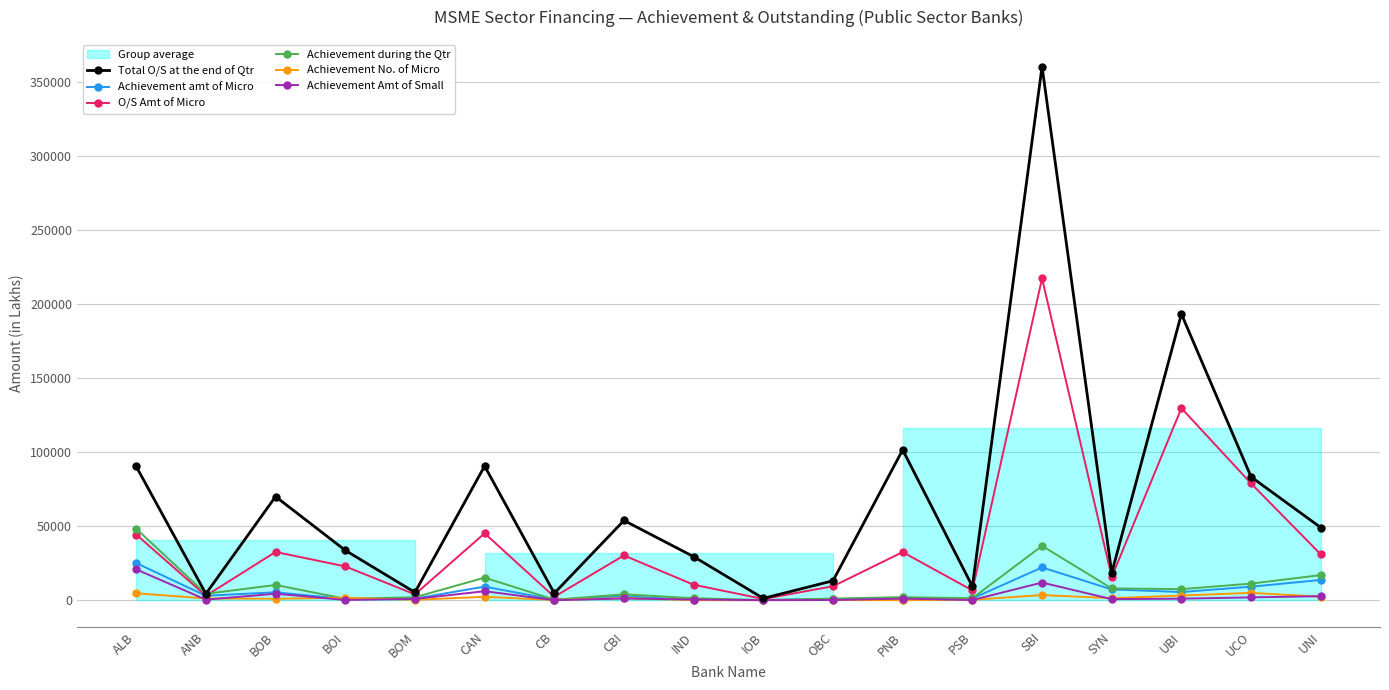

Reading left to right, transcribe all the data shown in this chart.

Total O/S at the end of Qtr: ALB=90329.2	ANB=4309.0	BOB=69987.6	BOI=33667.0	BOM=5270.7	CAN=90609.7	CB=4671.0	CBI=53847.1	IND=29400.9	IOB=1232.0	OBC=13113.4	PNB=101566.2	PSB=9333.7	SBI=360500.3	SYN=18459.0	UBI=193362.0	UCO=83284.0	UNI=49058.5
Achievement amt of Micro: ALB=25075.6	ANB=2975.6	BOB=5347.4	BOI=808.5	BOM=1097.0	CAN=9154.5	CB=322.2	CBI=2658.3	IND=138.8	IOB=41.5	OBC=887.8	PNB=75.4	PSB=1164.7	SBI=22113.2	SYN=7255.6	UBI=5514.0	UCO=9102.6	UNI=13645.9
O/S Amt of Micro: ALB=44363.0	ANB=2975.6	BOB=32570.1	BOI=22831.0	BOM=3908.3	CAN=45168.4	CB=2288.3	CBI=30217.9	IND=10442.4	IOB=789.0	OBC=9421.9	PNB=32488.7	PSB=6603.0	SBI=217392.9	SYN=15694.0	UBI=129723.0	UCO=78859.5	UNI=30929.7
Achievement during the Qtr: ALB=48268.8	ANB=4309.0	BOB=10268.3	BOI=949.5	BOM=1977.9	CAN=15214.0	CB=322.2	CBI=3950.5	IND=1308.3	IOB=80.5	OBC=1081.3	PNB=2058.8	PSB=1285.9	SBI=36670.1	SYN=7947.0	UBI=7470.0	UCO=11190.7	UNI=16943.4
Achievement No. of Micro: ALB=4664.0	ANB=1163.0	BOB=965.0	BOI=1617.0	BOM=249.0	CAN=2287.0	CB=100.0	CBI=1411.0	IND=39.0	IOB=19.0	OBC=124.0	PNB=42.0	PSB=273.0	SBI=3451.0	SYN=1340.0	UBI=3129.0	UCO=4935.0	UNI=2338.0
Achievement Amt of Small: ALB=20819.2	ANB=357.7	BOB=4359.9	BOI=141.0	BOM=840.9	CAN=6059.4	CB=0.0	CBI=1136.9	IND=443.9	IOB=39.0	OBC=127.4	PNB=1036.3	PSB=121.2	SBI=11892.7	SYN=691.5	UBI=1025.0	UCO=1888.1	UNI=2709.2